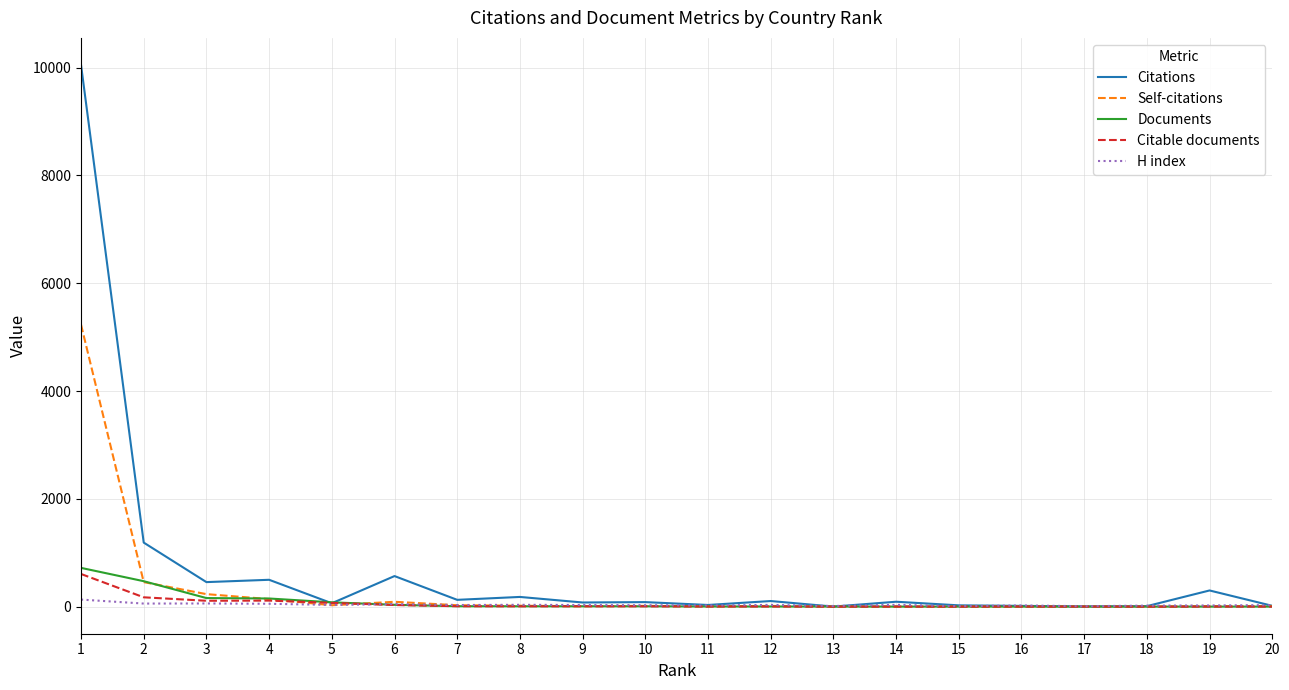

The Documents series shows 8 at 8. True or false?

True